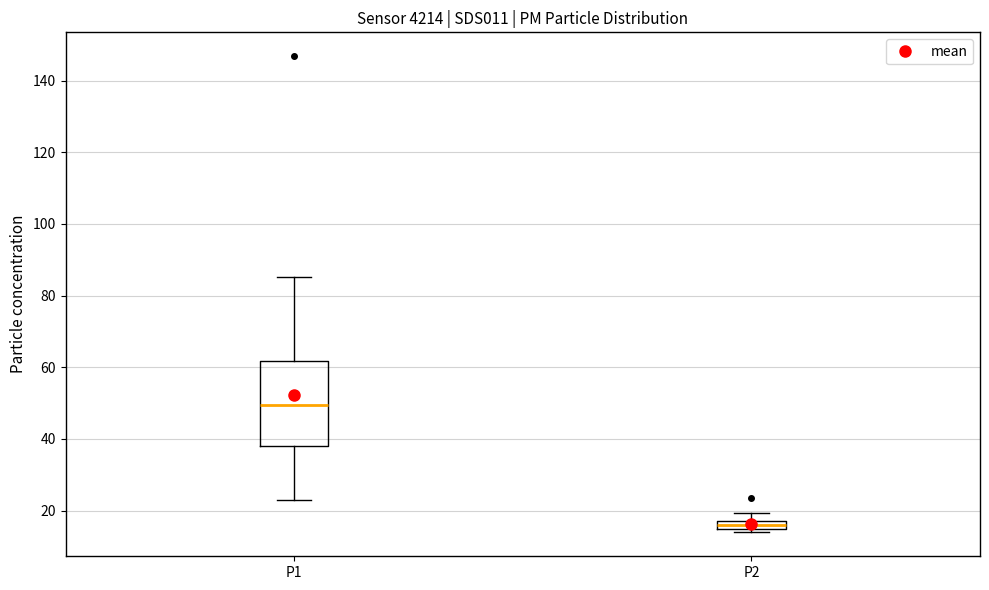

Which box has the lowest median line?

P2